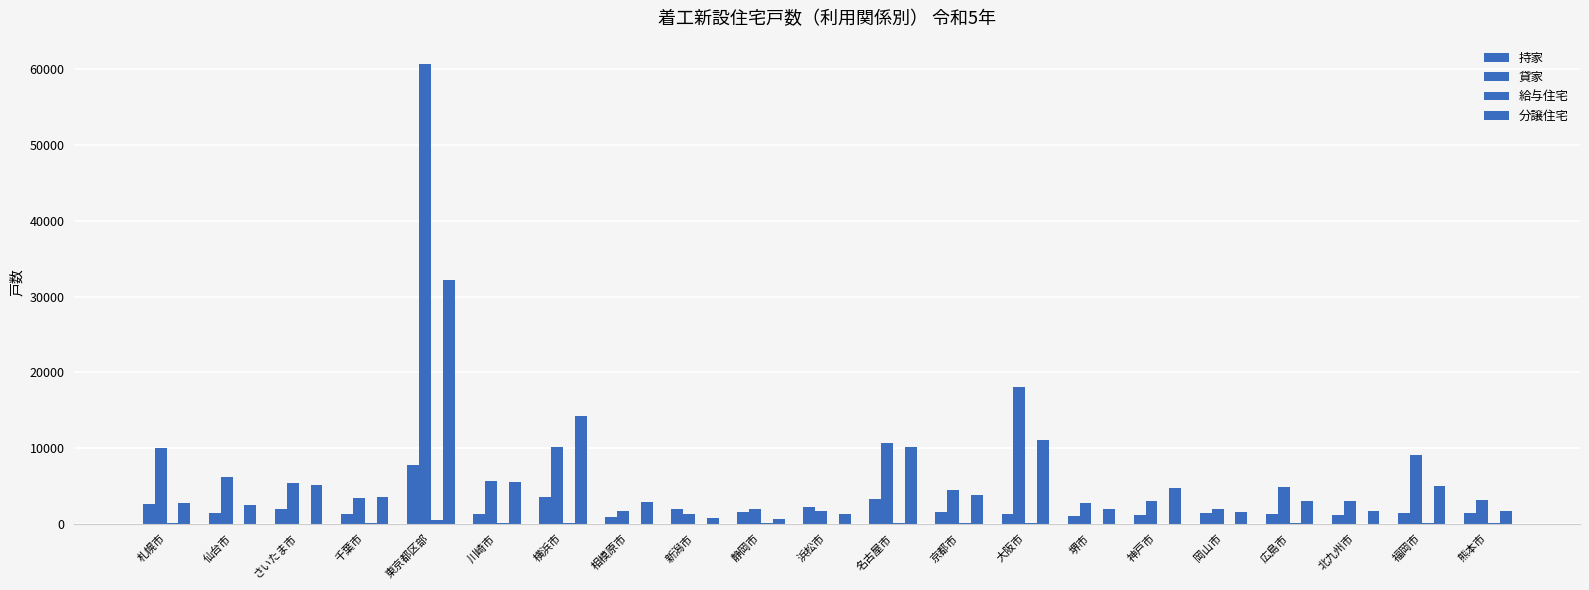

At which label does 給与住宅 reach its peak?

東京都区部